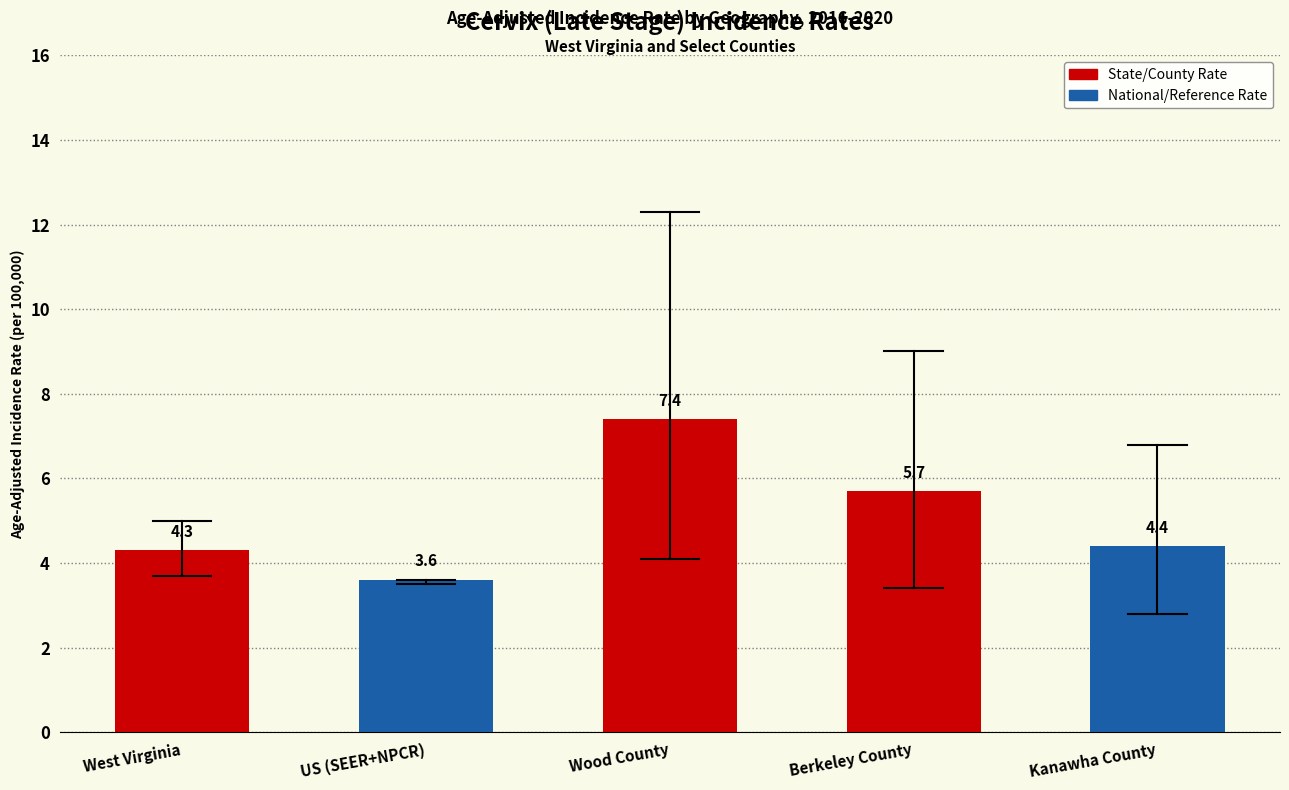

The value at Berkeley County is 8.5. True or false?

False